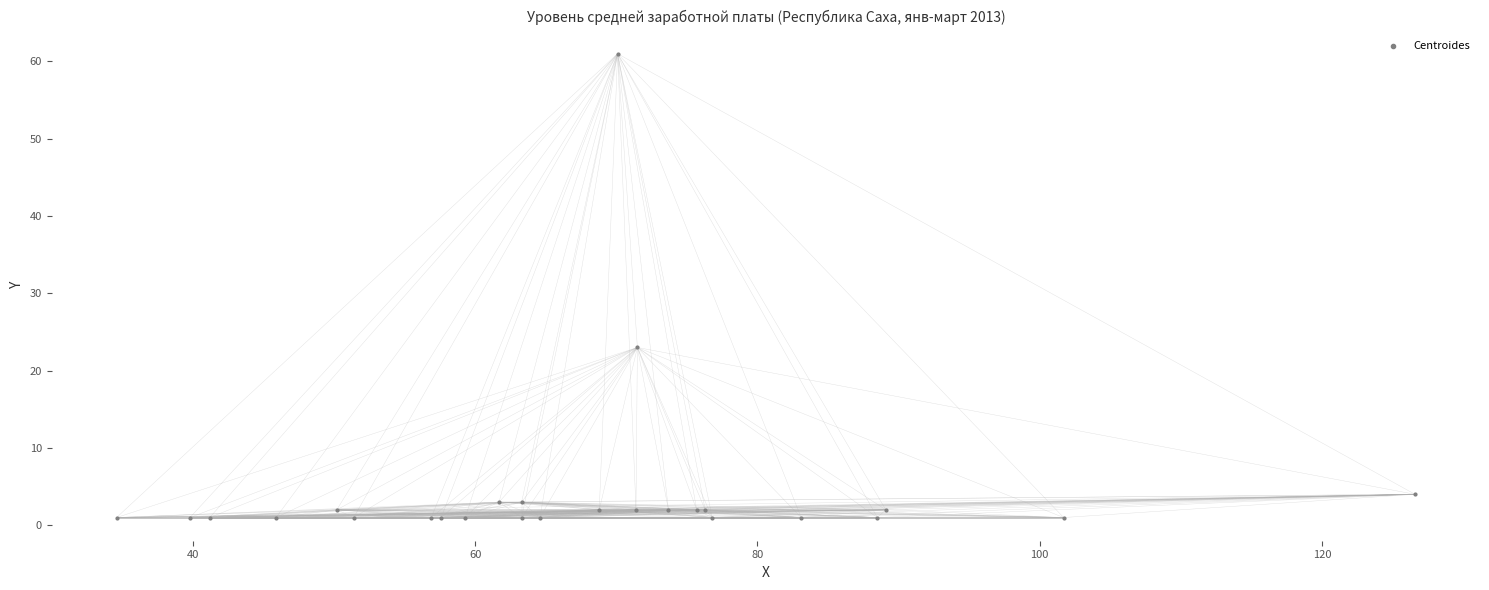

What Y value in the scatter plot is closest to 31?

23